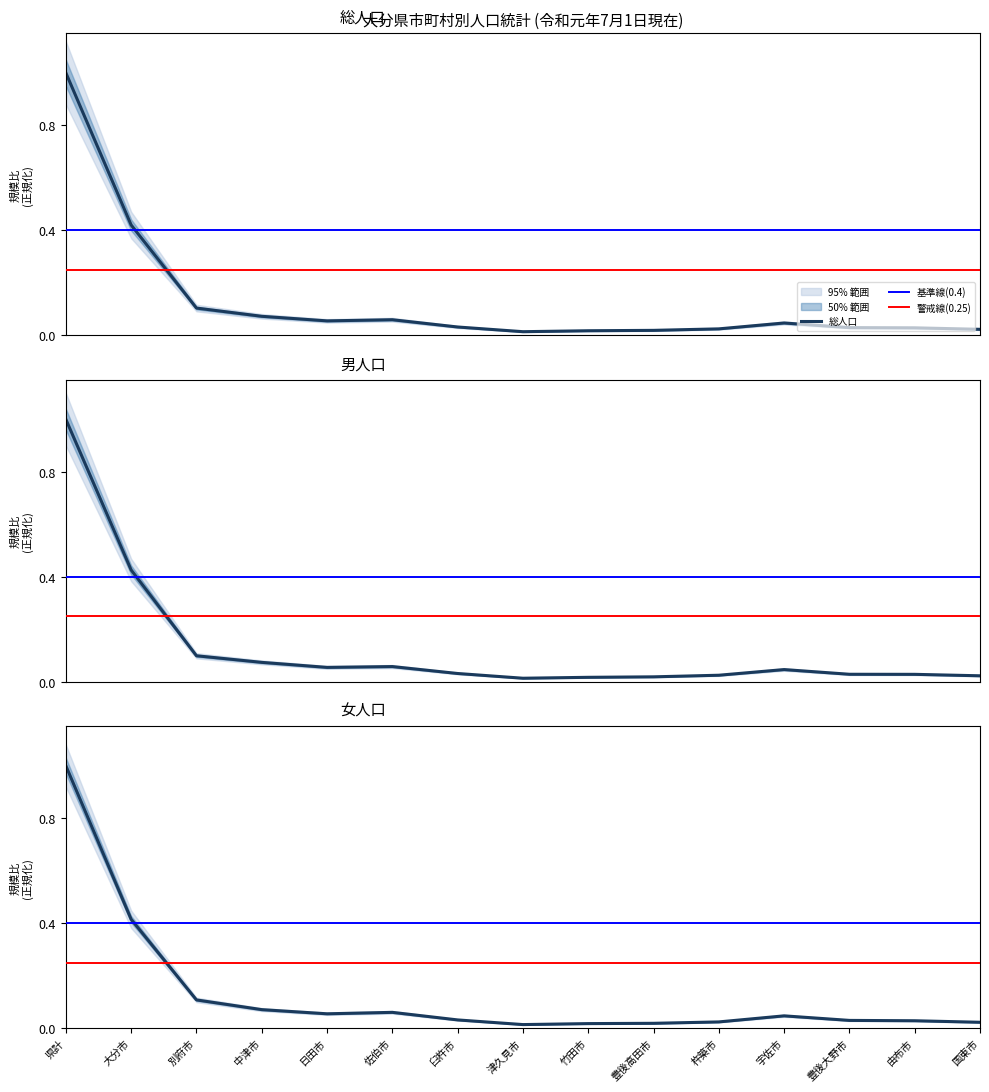

How many lines are shown in the chart?

3